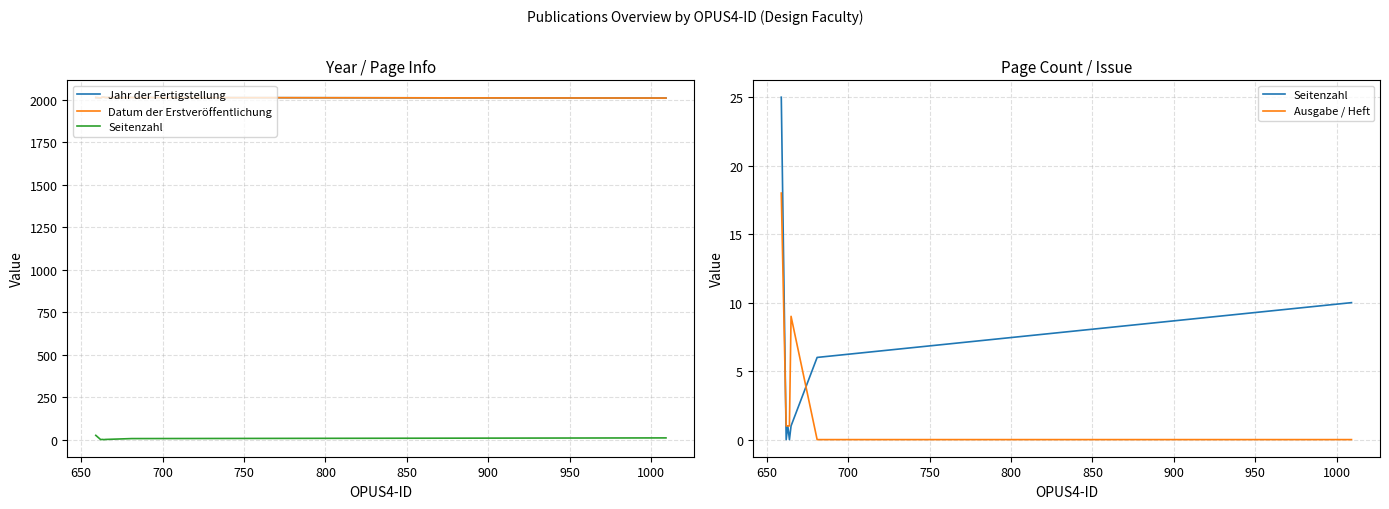

Which series has the widest spread of values?

Seitenzahl